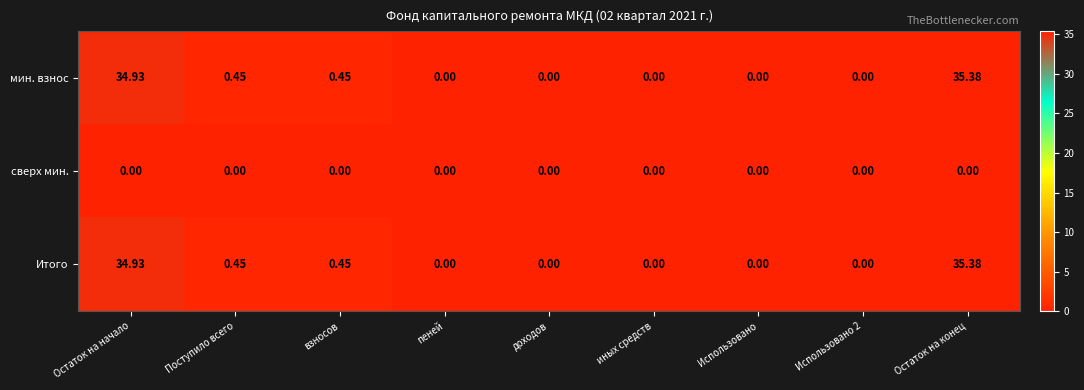

At which category is the sum across all series the highest?

Остаток на конец